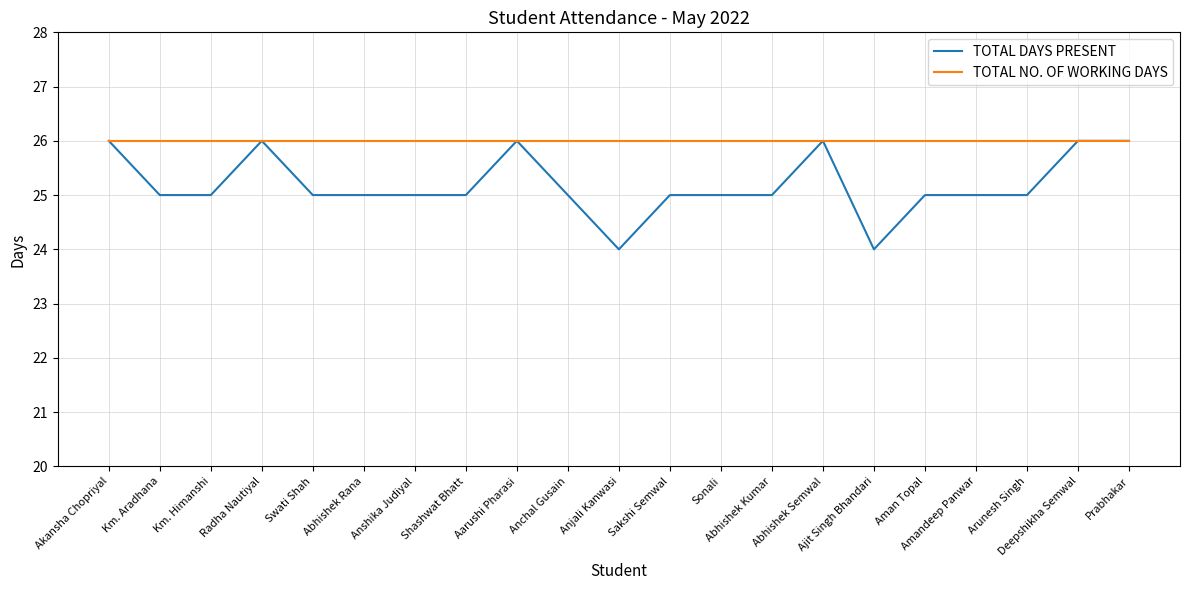

What is the greatest value displayed?

26